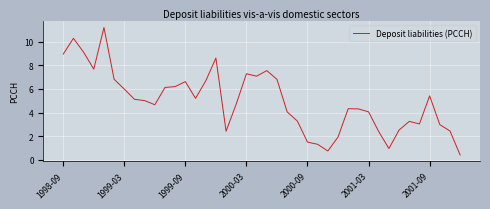

What is the difference between the maximum and minimum values?

10.8